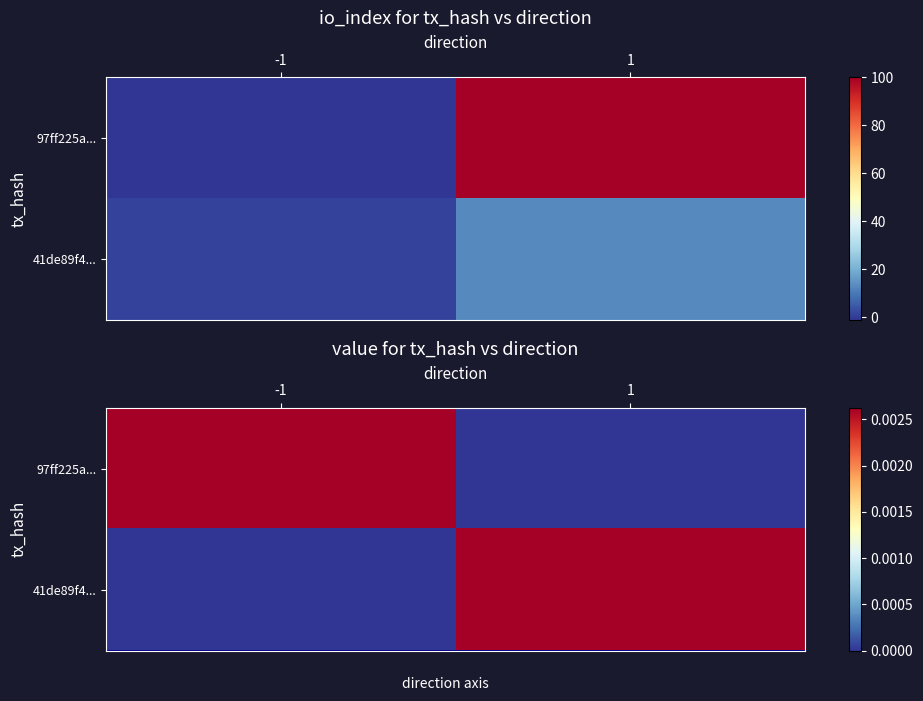

The value of 97ff225a... at 1 is 0.0. True or false?

True